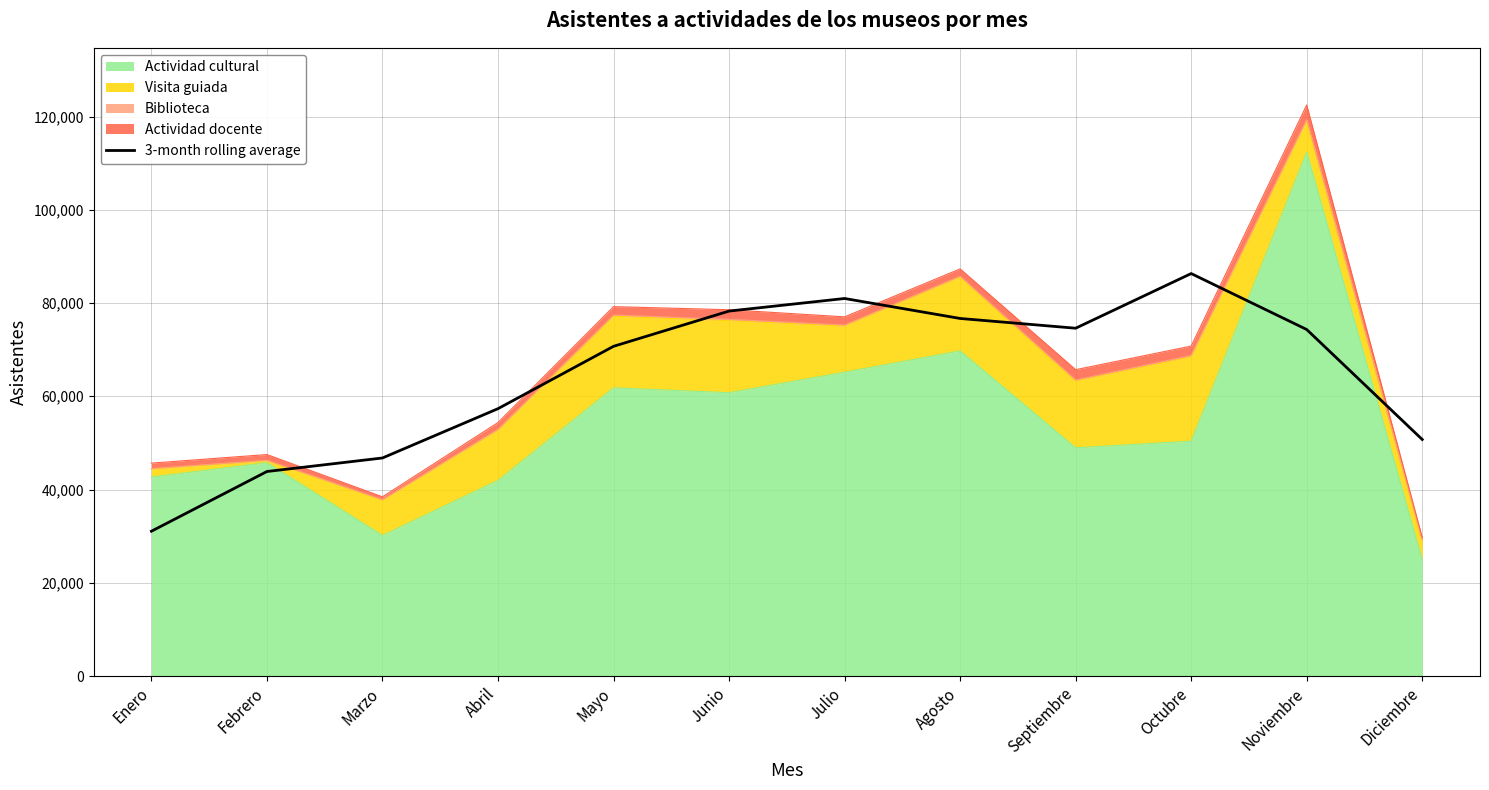

How many values are below 74318?

6